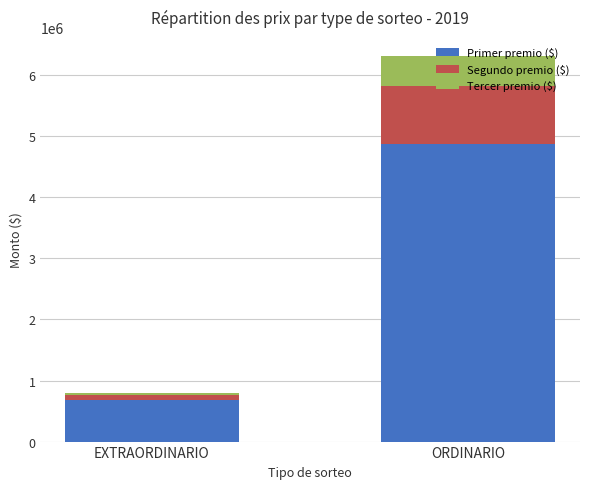

What value does the Primer premio ($) series have at ORDINARIO?

4872000